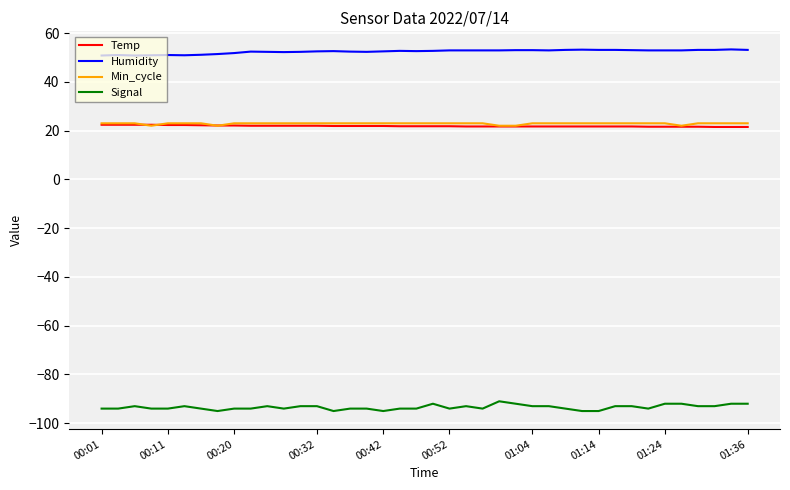

Which series has the largest total across all categories?

Humidity